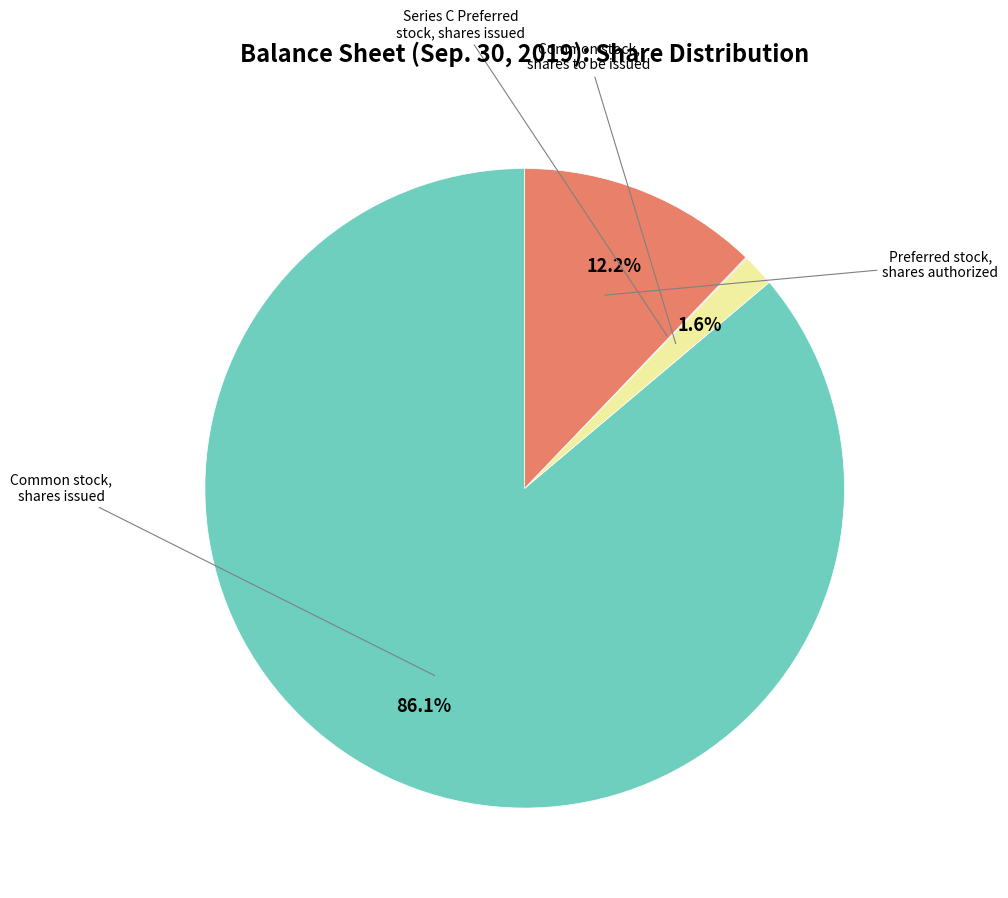

Is there any slice that represents more than half of the pie?

Yes